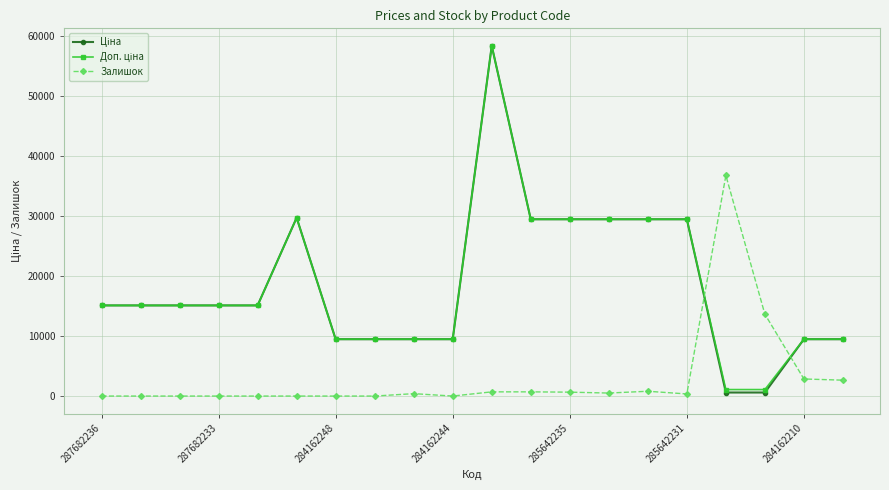

At how many categories does at least one series exceed 22684?

8